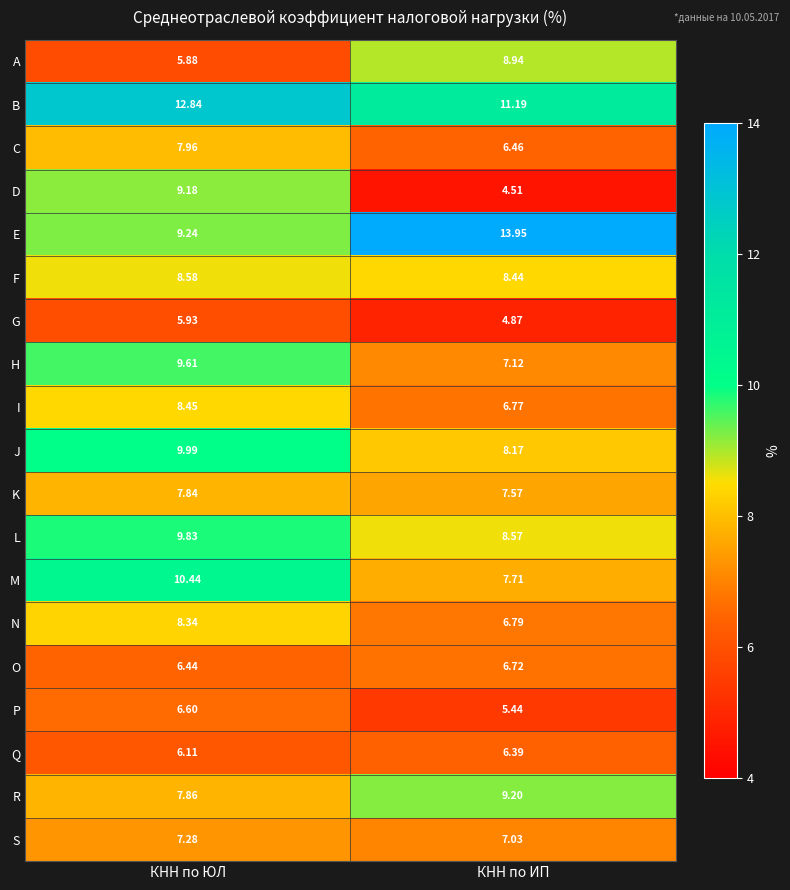

At which label does B reach its minimum?

КНН по ИП